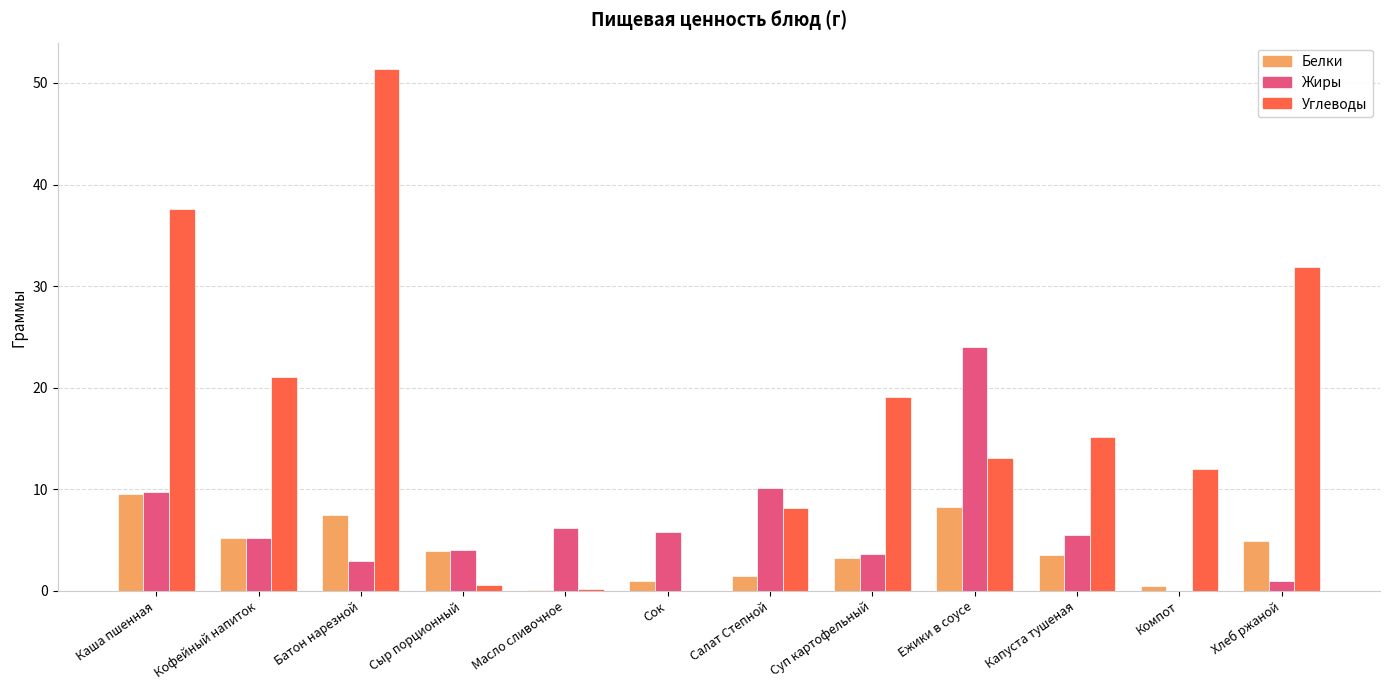

The value of Белки at Сок is 1.0. True or false?

True